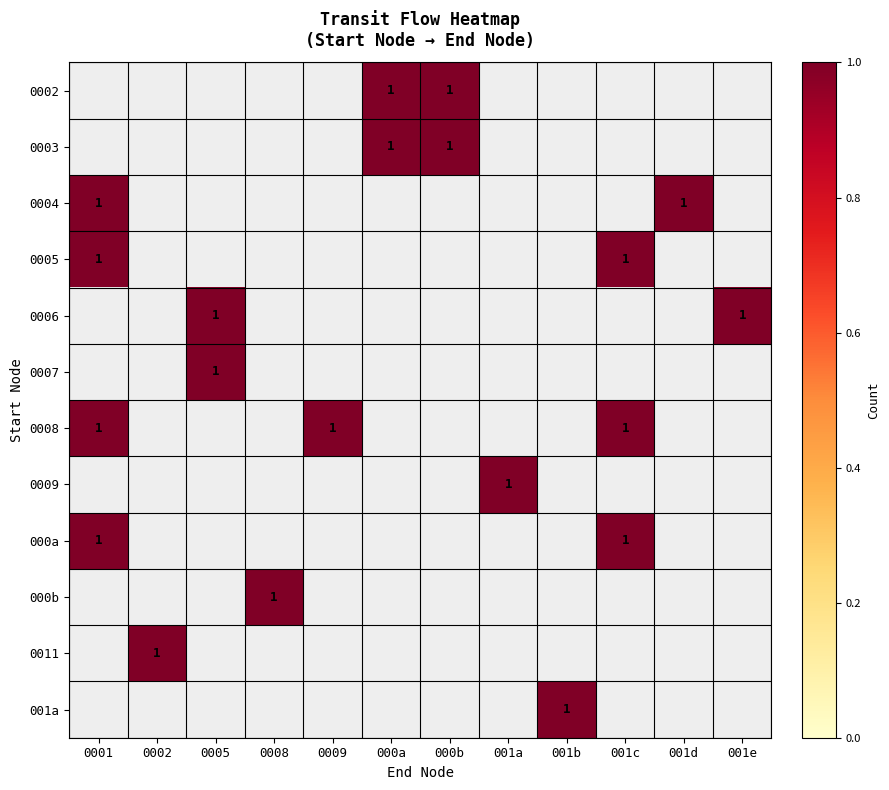

Rank the series by their maximum value, from highest to lowest.

0002, 0003, 0004, 0005, 0006, 0007, 0008, 0009, 000a, 000b, 0011, 001a